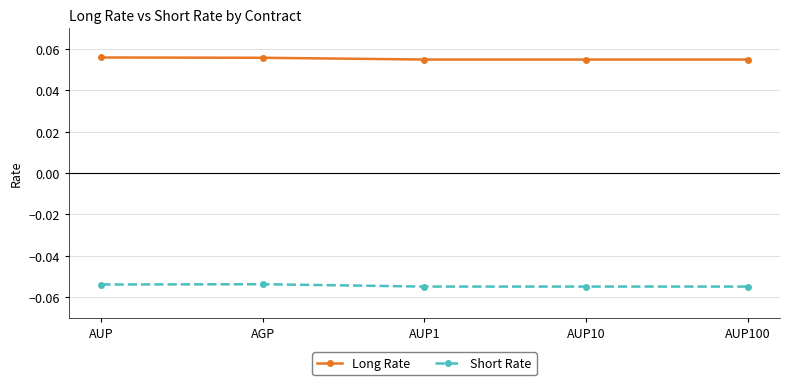

What is the sum of all Short Rate values?

-0.3